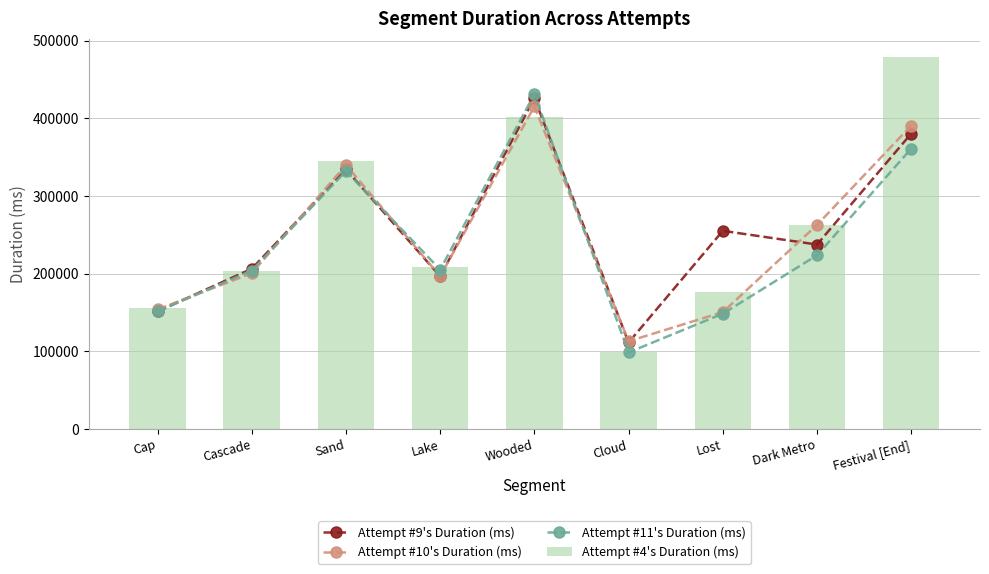

What is the label of the 4th bar from the right?

Cloud